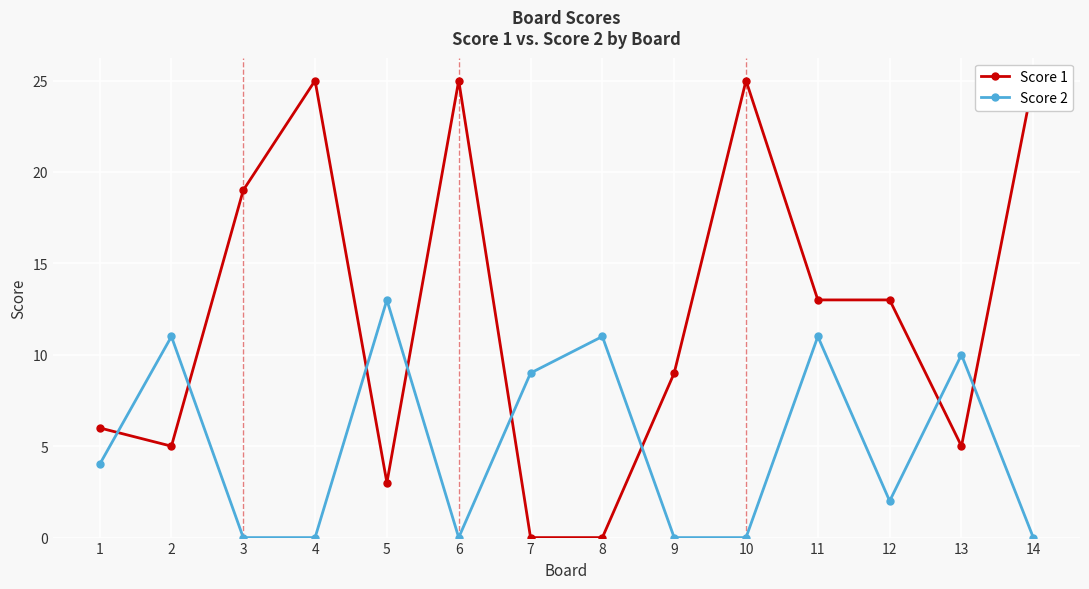

Rank the series by their maximum value, from lowest to highest.

Score 2, Score 1